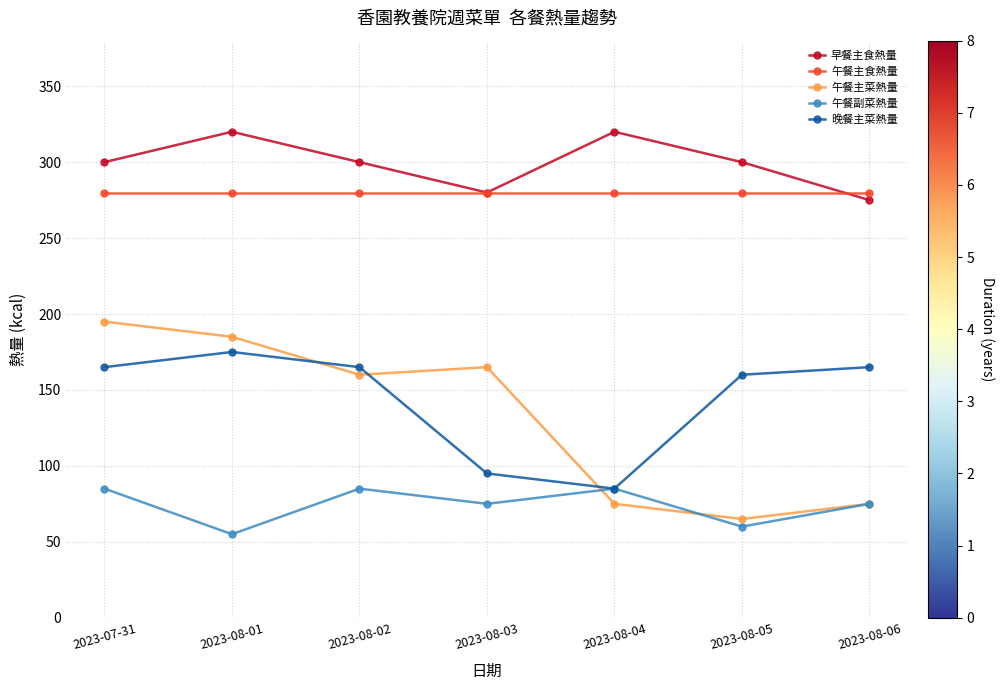

What is the value of the 午餐主菜熱量 point at the 1st from the left?

195